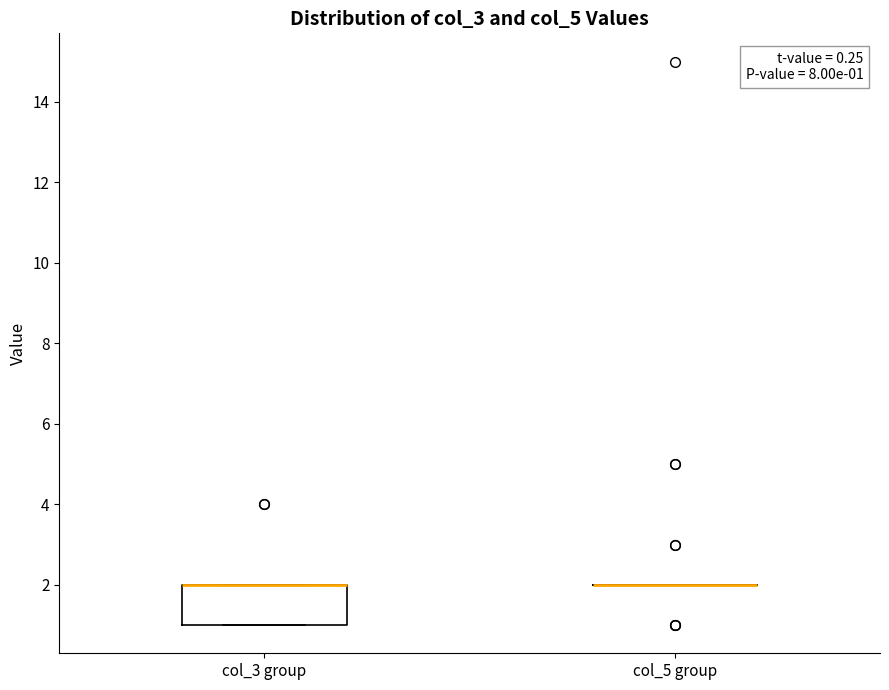

Comparing the boxes themselves (not the whiskers), which one is the tallest?

col_3 group